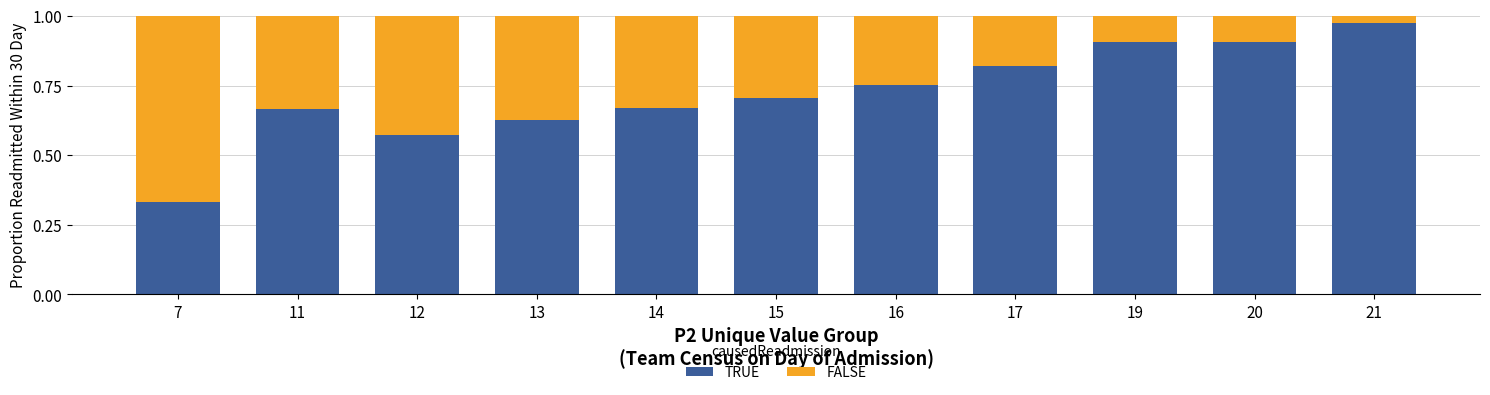

At which label does TRUE reach its peak?

21